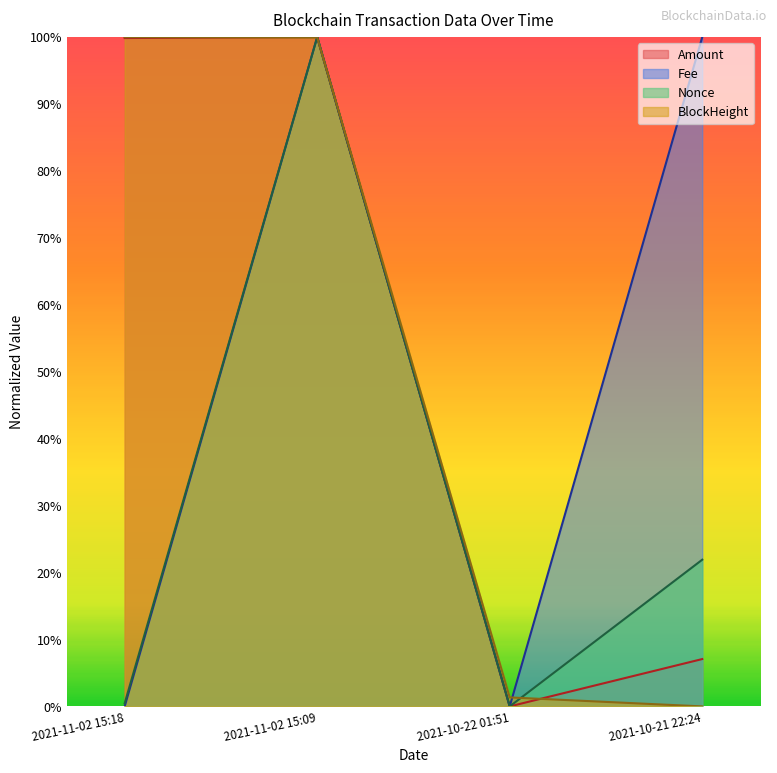

Which category has the lowest value across all series?

2021-10-22 01:51